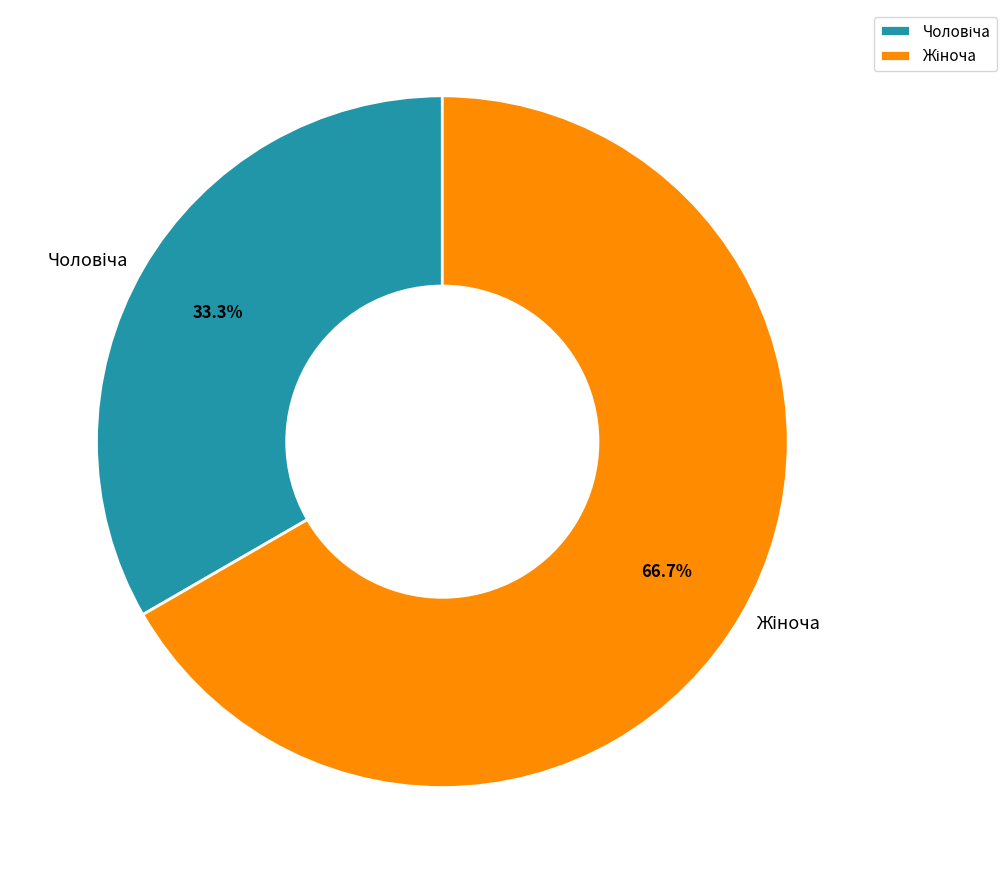

Is there a majority slice in this chart?

Yes